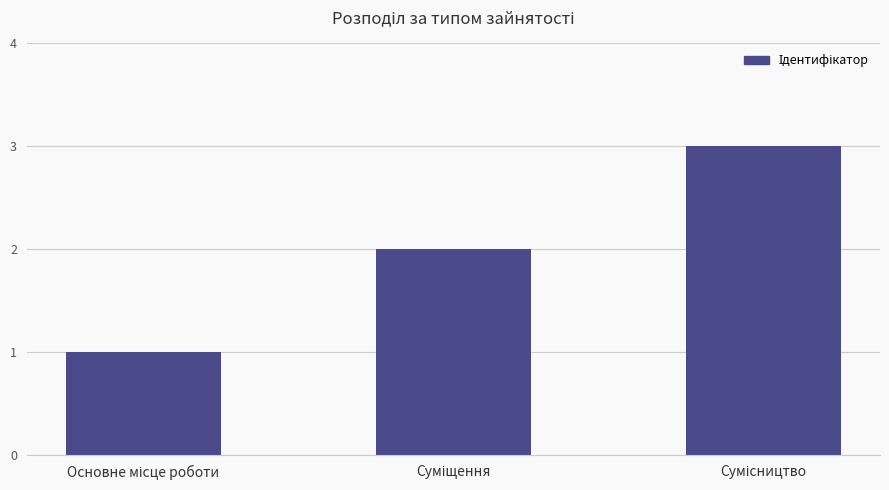

What is the greatest value displayed?

3